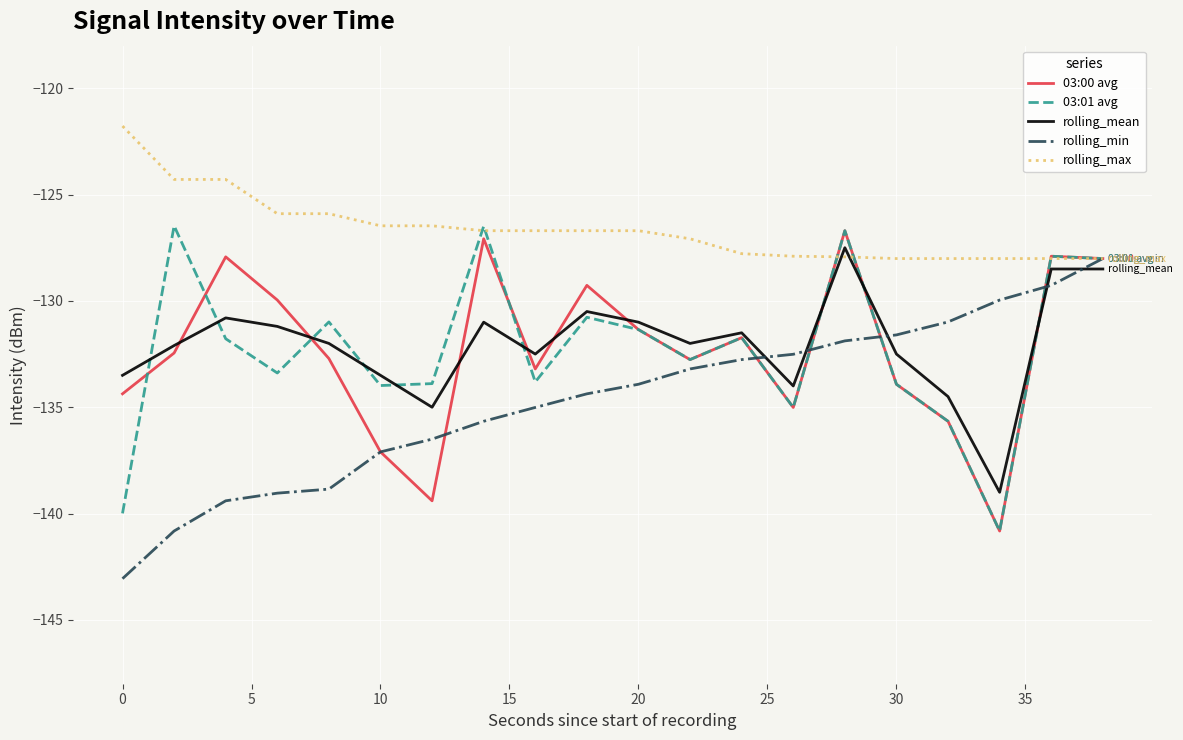

How many lines are shown in the chart?

5